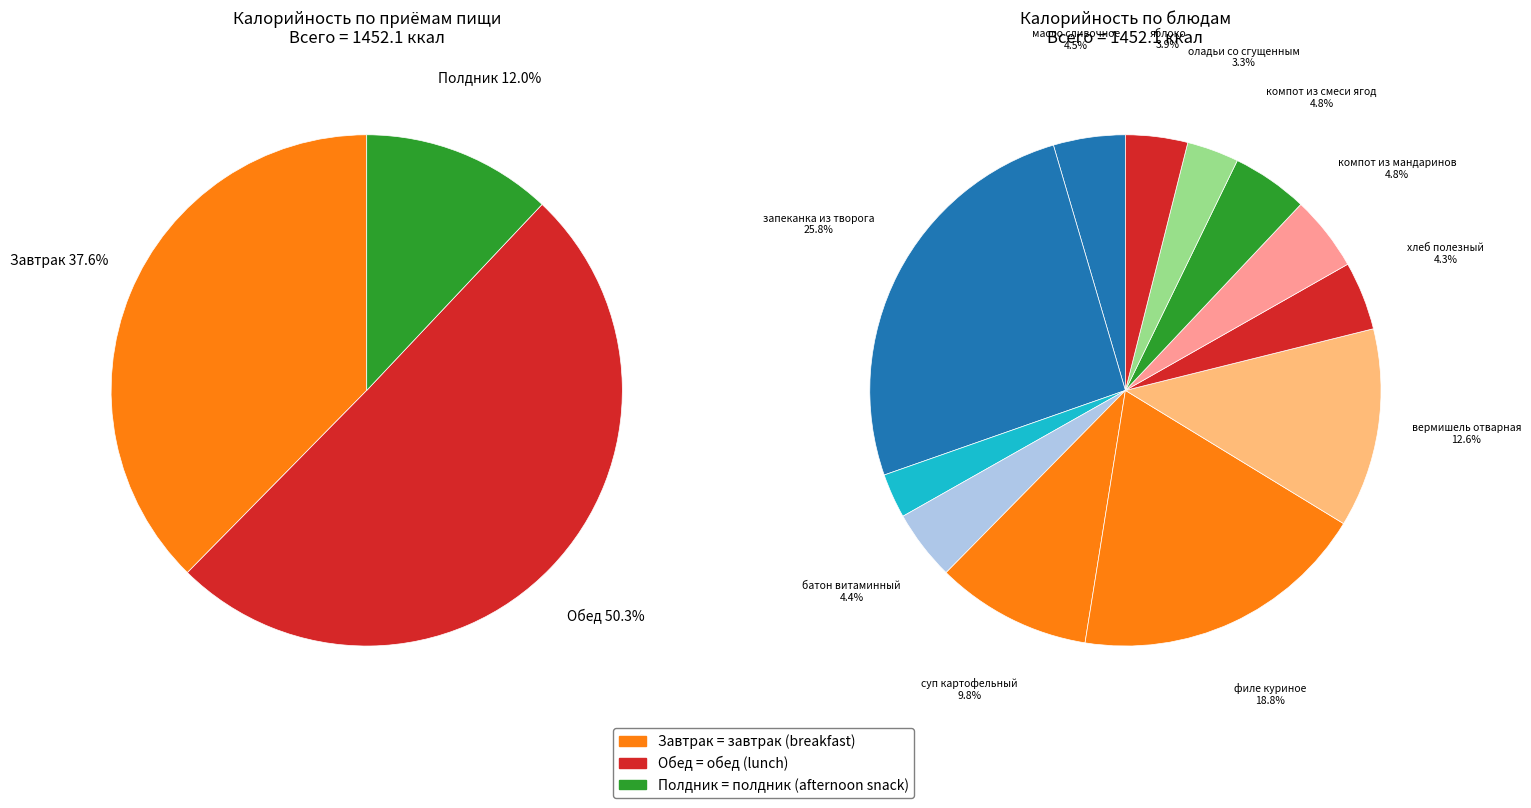

What portion of the pie excludes хлеб полезный?

95.7%